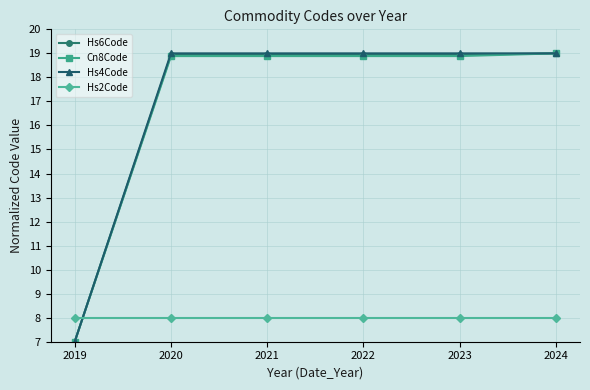

What is the total value across all series at 2021?

64.8